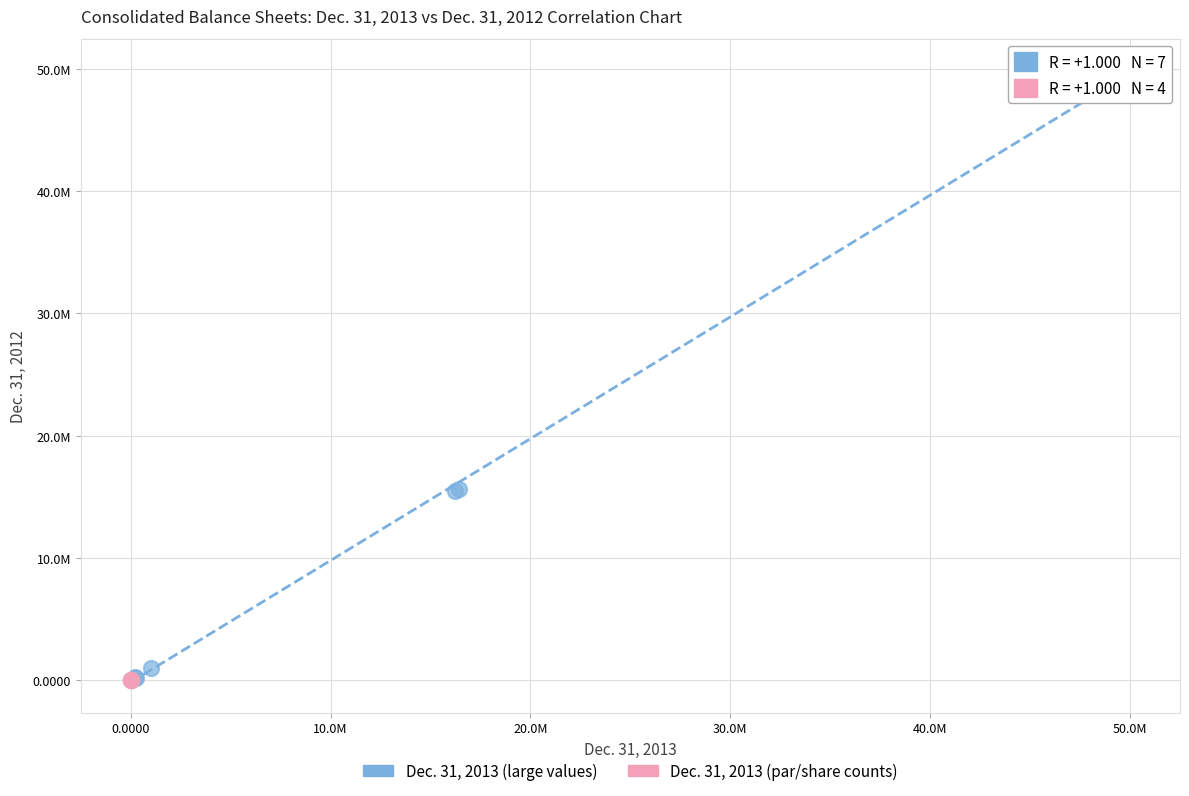

Which series has the largest Y range (max minus min)?

Dec. 31, 2013 (large values)